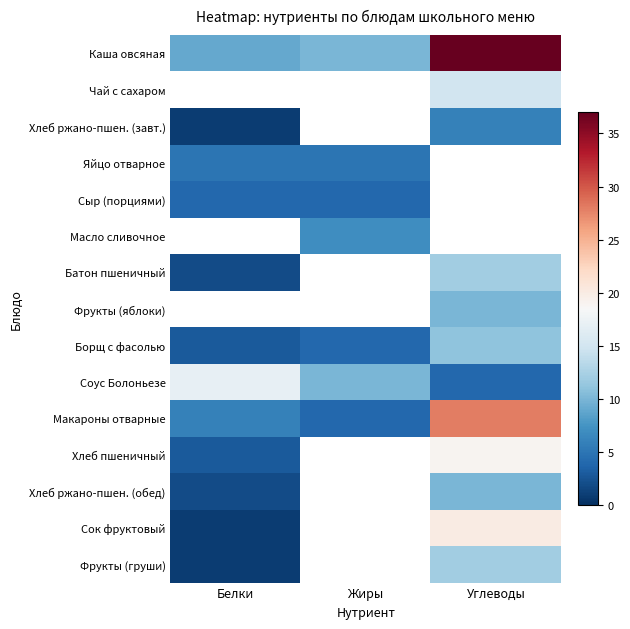

Rank the series by their average value, from highest to lowest.

Макароны отварные, Хлеб пшеничный, Хлеб ржано-пшен. (обед), Сок фруктовый, Фрукты (груши), Соус Болоньезе, Каша овсяная, Чай с сахаром, Хлеб ржано-пшен. (завт.), Яйцо отварное, Сыр (порциями), Масло сливочное, Батон пшеничный, Фрукты (яблоки), Борщ с фасолью